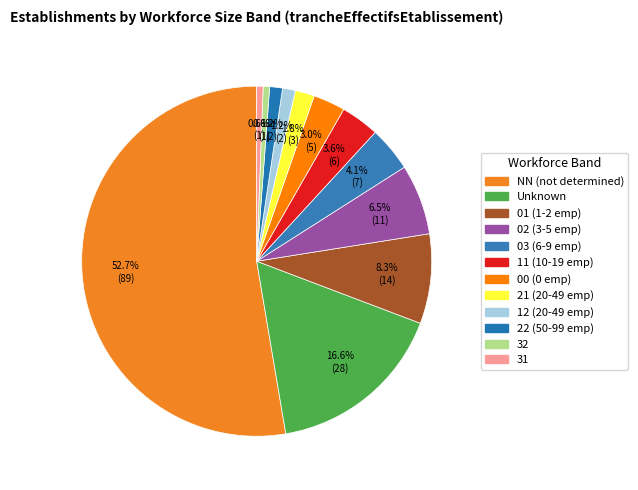

Count the number of slices in the pie.

12